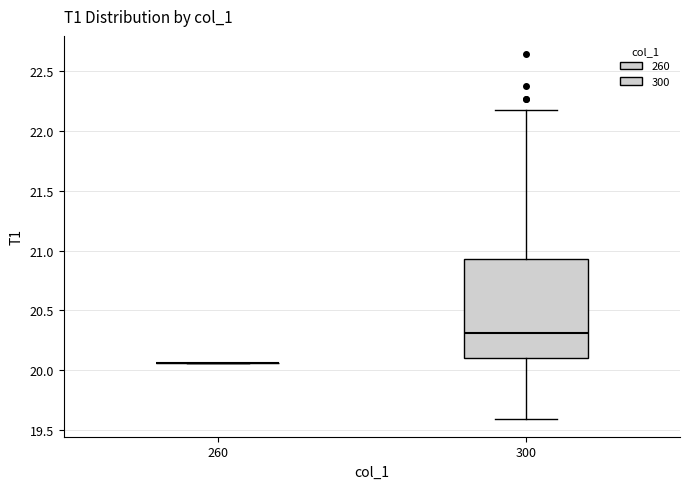

Which box is the tallest, from its lower edge to its upper edge?

300